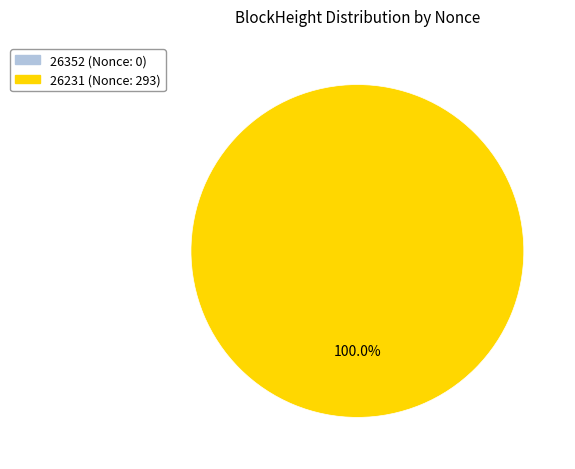

How many segments does this pie chart have?

2